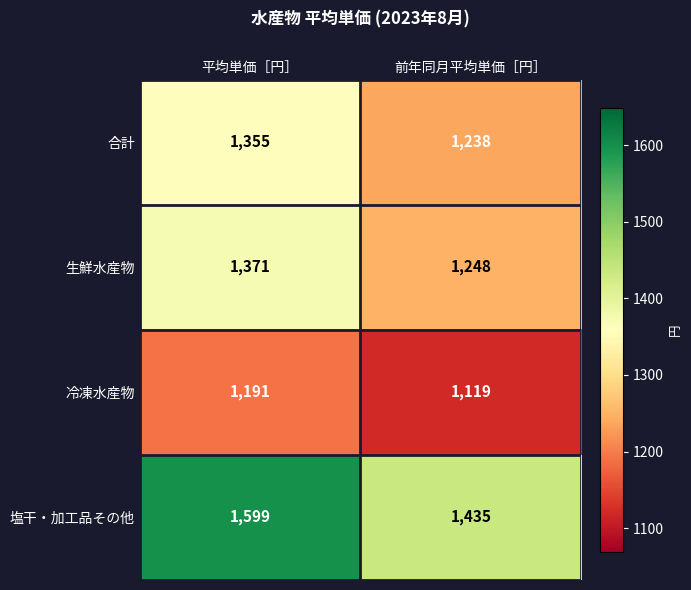

What is the approximate value of 生鮮水産物 at 平均単価［円］, to the nearest 5?

1370